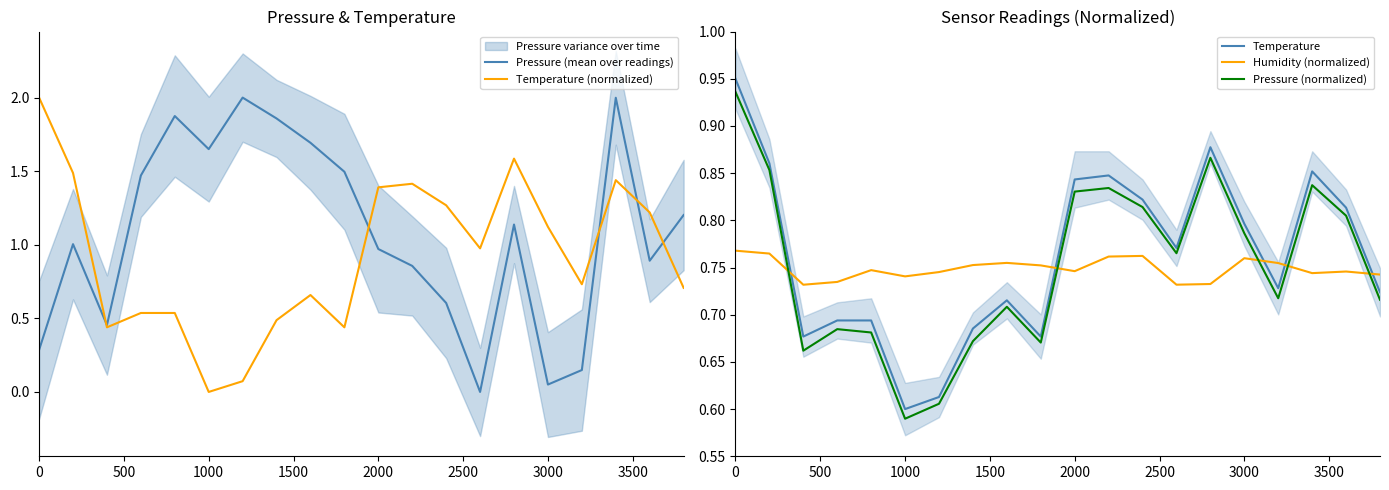

Which series has the largest total across all categories?

Pressure (mean over readings)